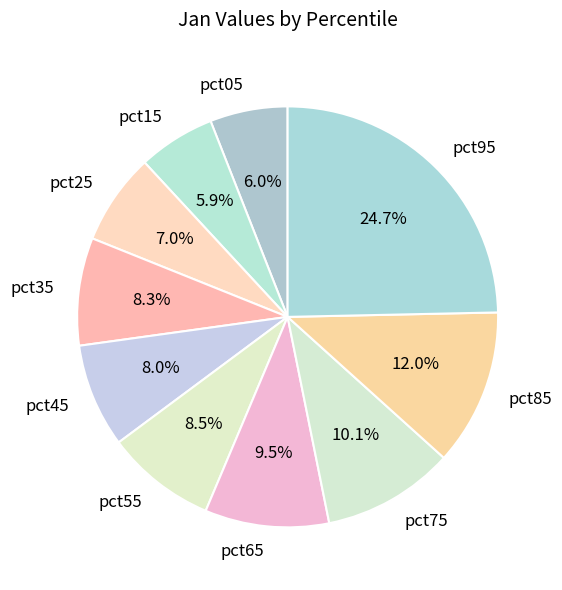

Which category has the biggest portion of the pie?

pct95